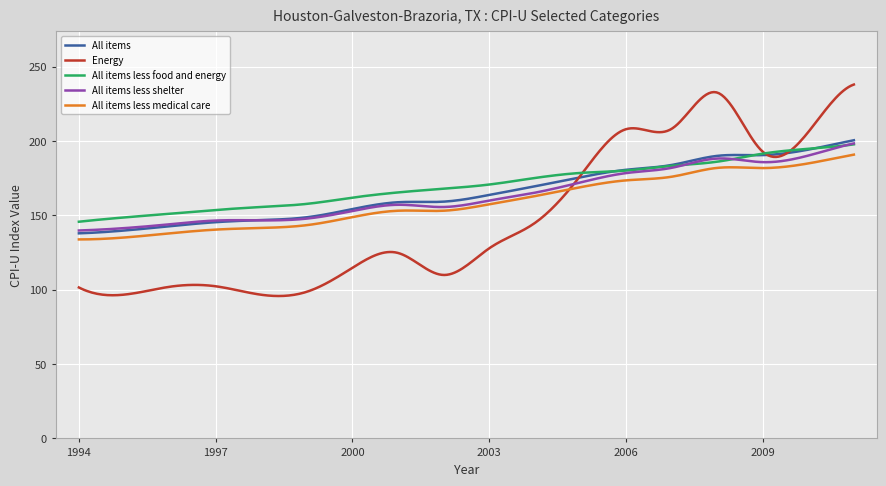

True or false: All items less shelter and All items less food and energy intersect in this chart.

True